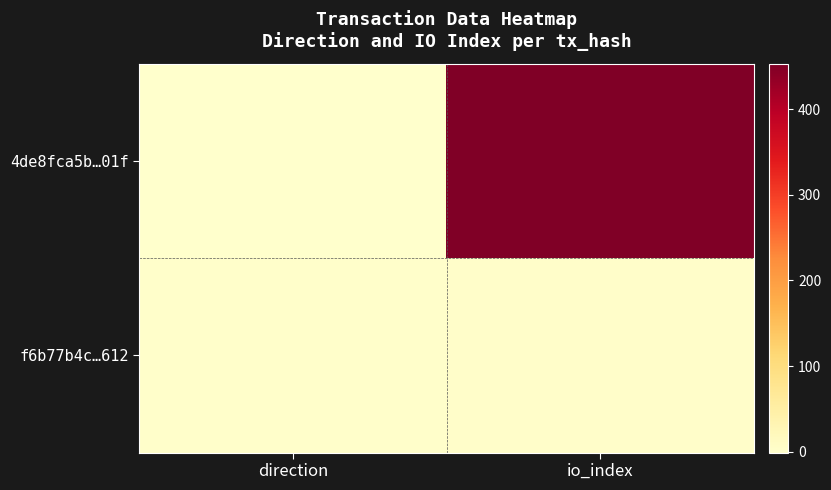

List the series in order of their overall mean, lowest first.

f6b77b4c…612, 4de8fca5b…01f